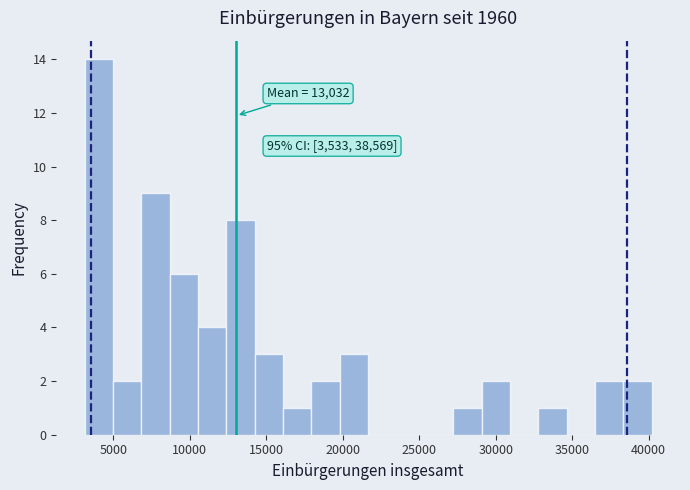

Around what value on the x-axis is the tallest bar? Give the approximate position of its centre, as read against the axis.

4000